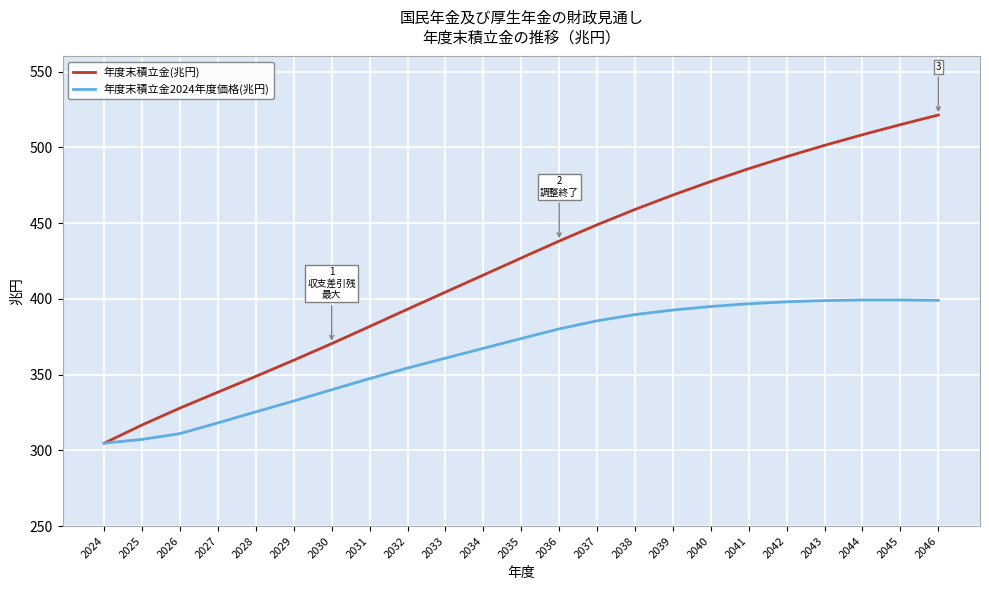

True or false: 年度末積立金(兆円) has a value of 359.5 at 2029.

True